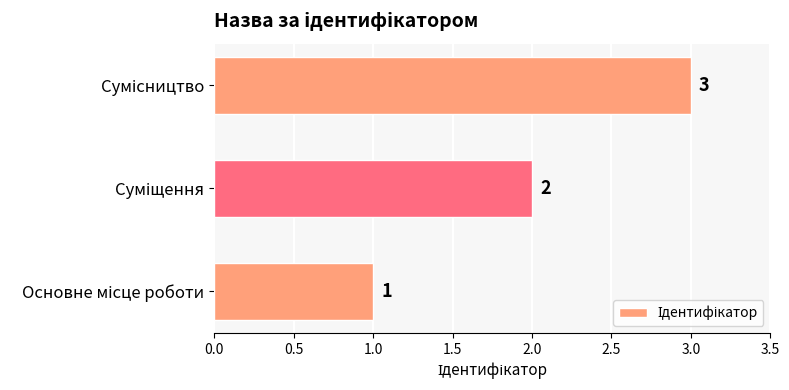

Does the chart contain stacked bars?

No